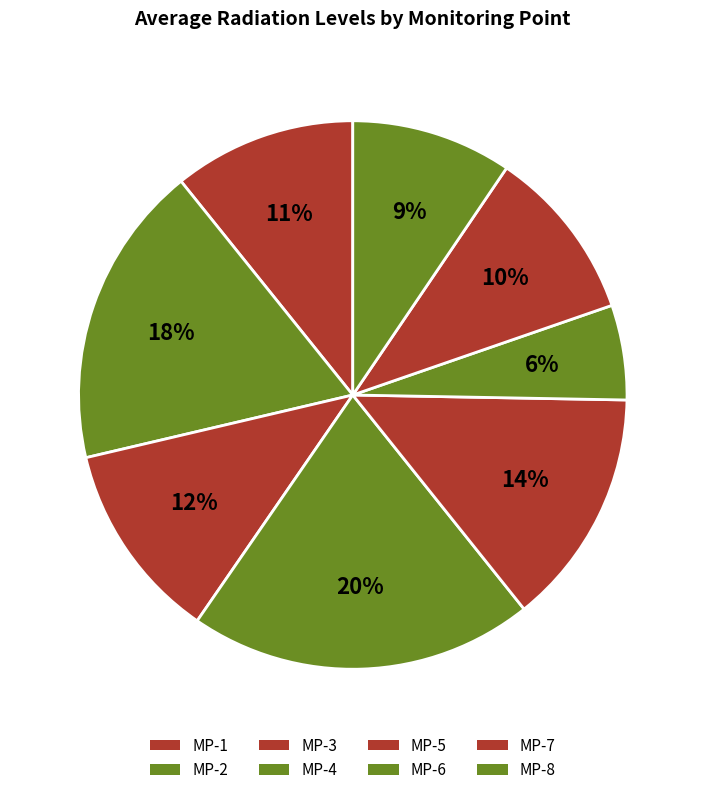

Between MP-1 and MP-2, which is larger?

MP-2